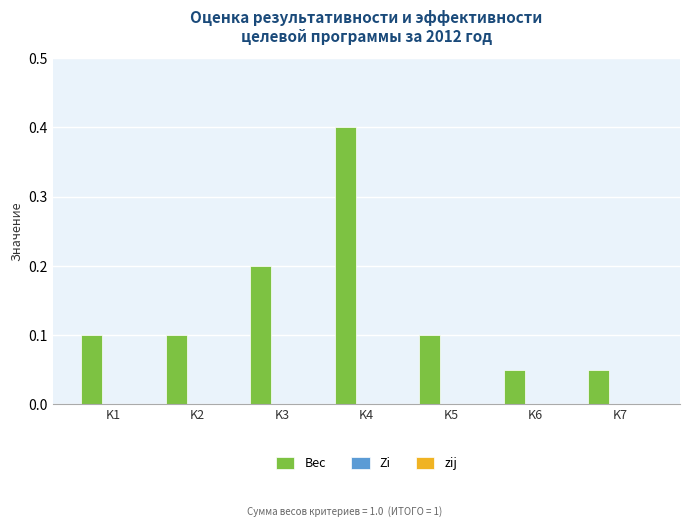

Which has a higher value, K3 or K1?

K3